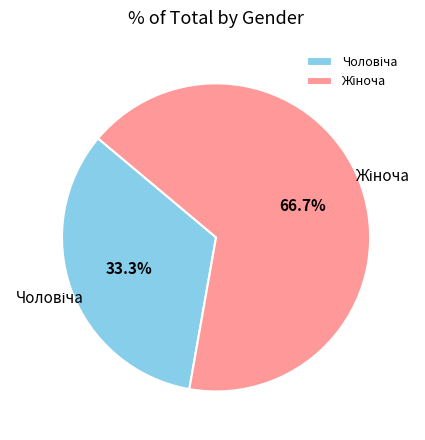

Does any single category account for the majority?

Yes